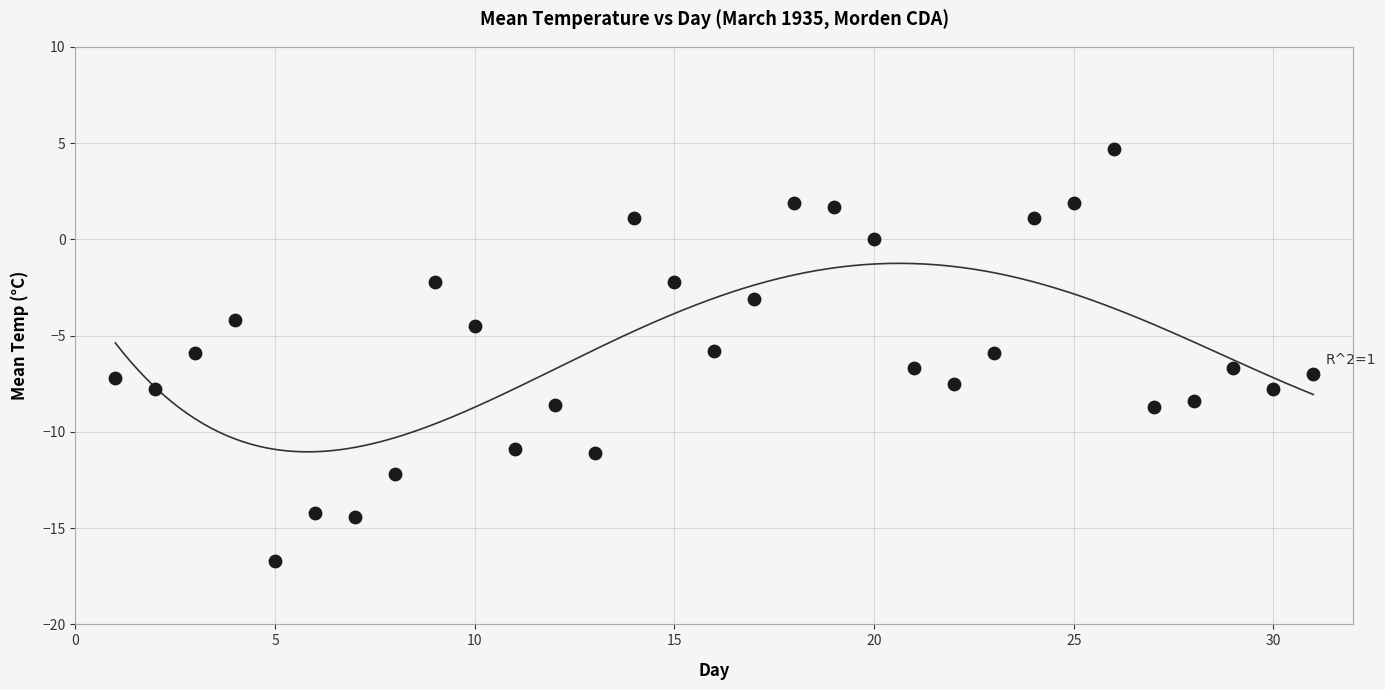

What is the range of Y values (max minus min)?

21.4